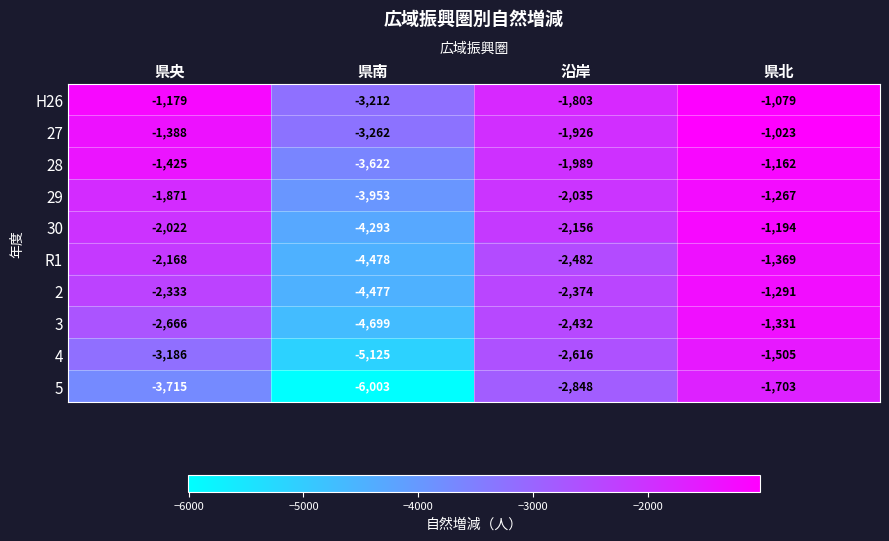

What is the sum of all 5 values?

-14269